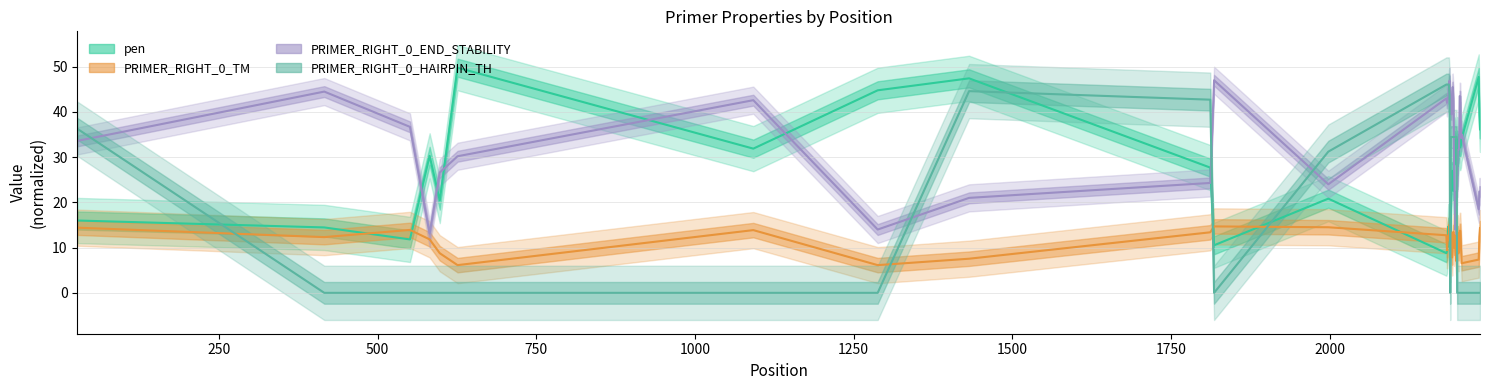

Which series has the largest total across all categories?

PRIMER_RIGHT_0_END_STABILITY